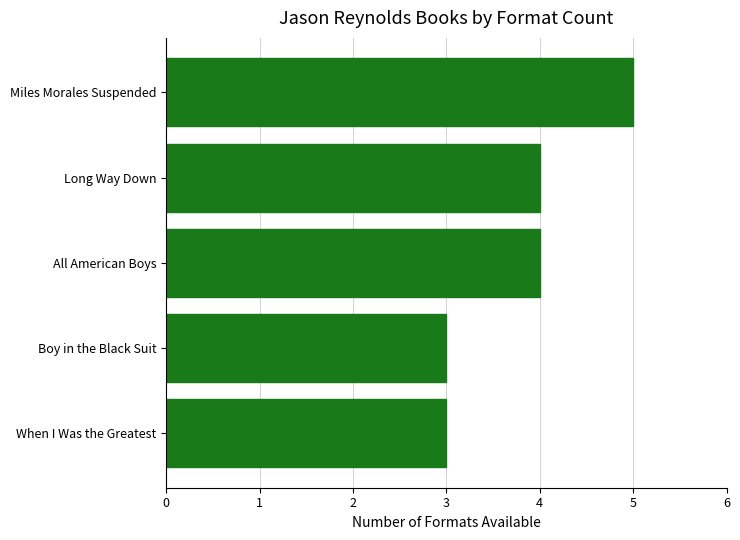

Does the chart contain any negative values?

No